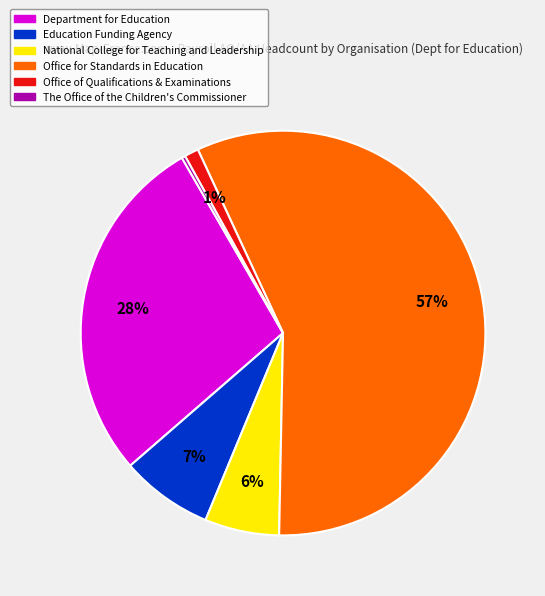

Does any single category account for the majority?

Yes